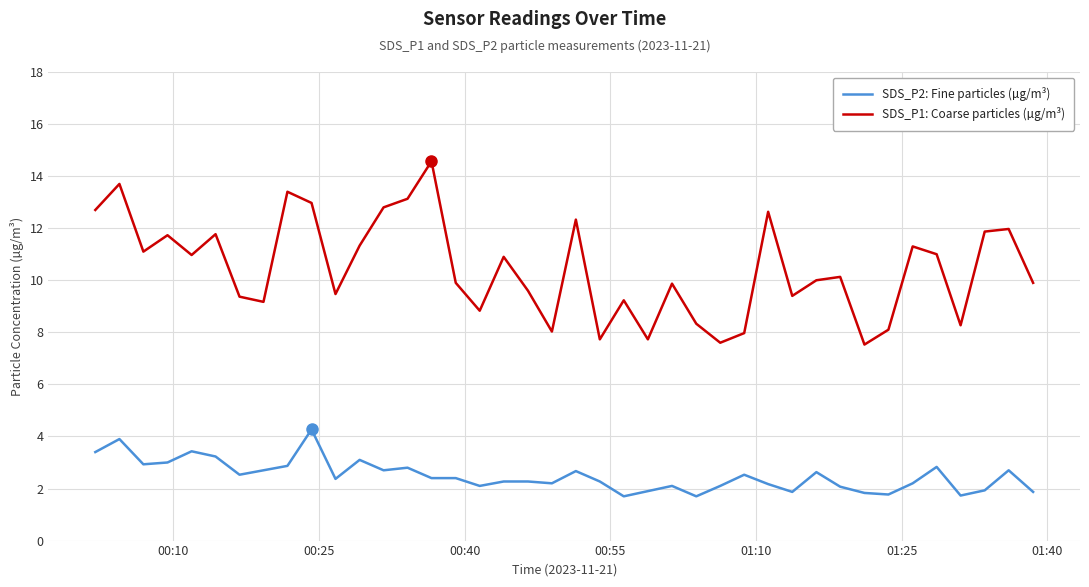

What is the maximum value for SDS_P1: Coarse particles (µg/m³)?

14.6